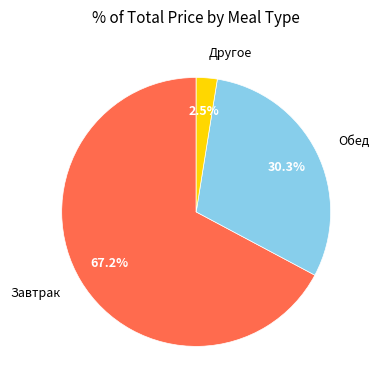

How many slices are in this pie chart?

3